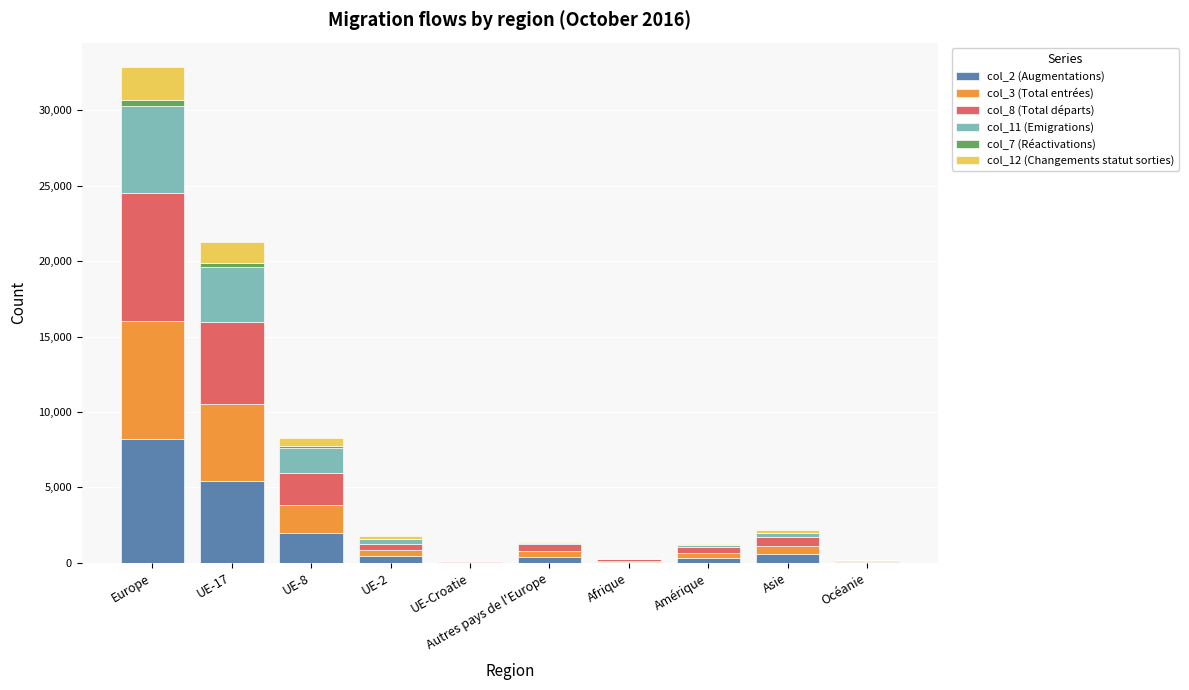

Which category has the highest value in the col_2 (Augmentations) series?

Europe